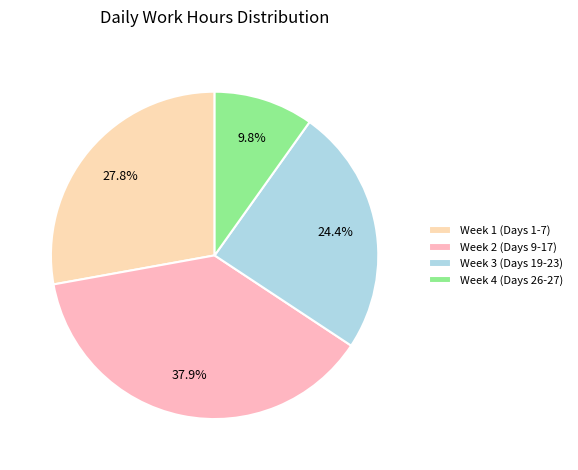

Is there any slice that represents more than half of the pie?

No